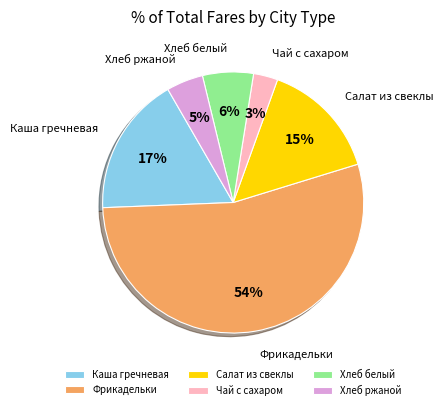

Which slice represents more than half of the pie?

Фрикадельки